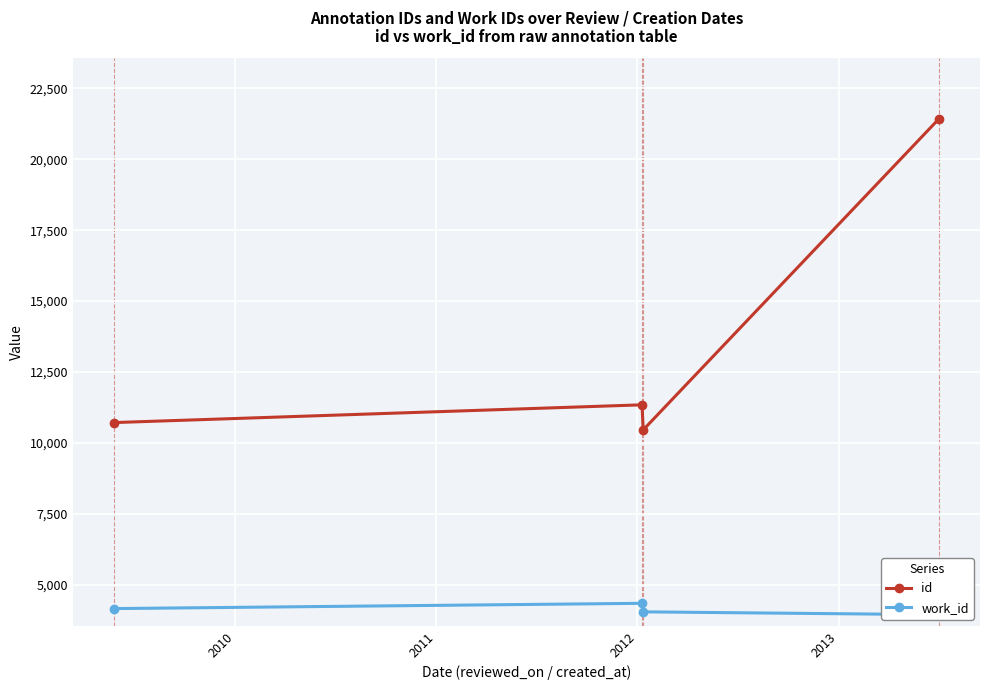

What is the value of the id point at the 4th from the left?

21424